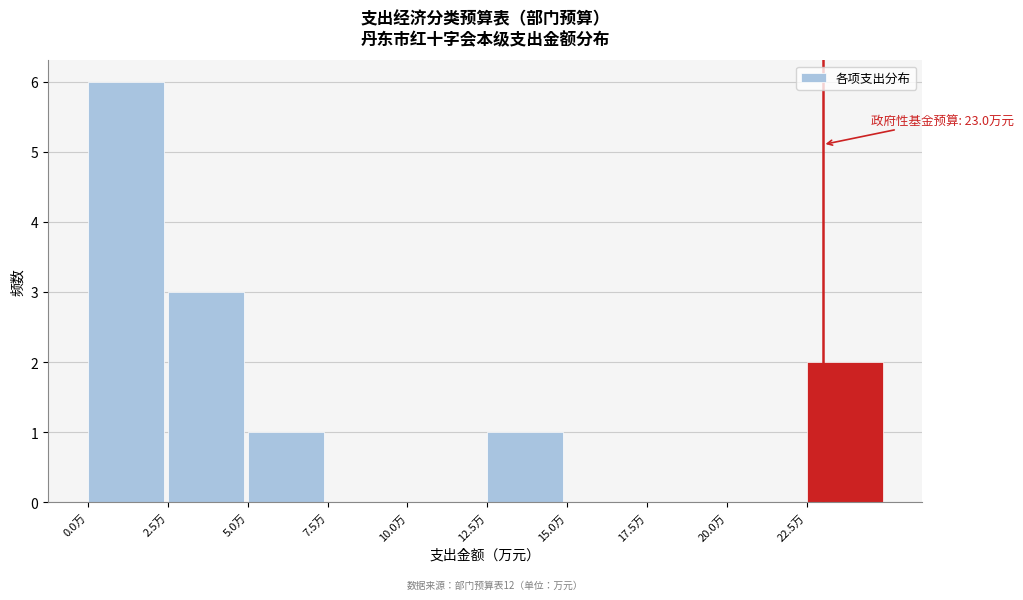

Over which range of the x-axis is the bar tallest?

0.0 to 2.5